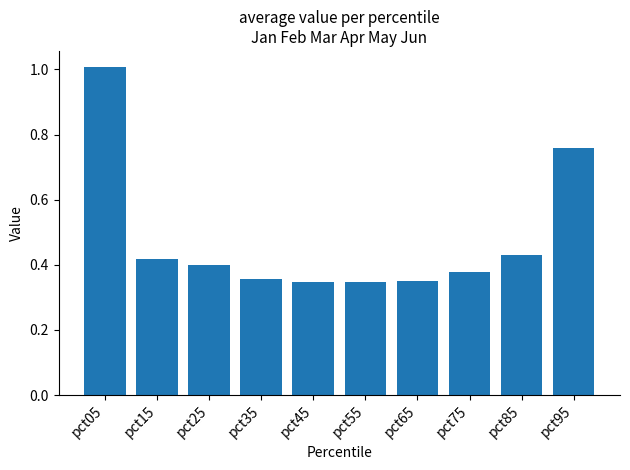

True or false: the data shows 0.5 at pct55.

False